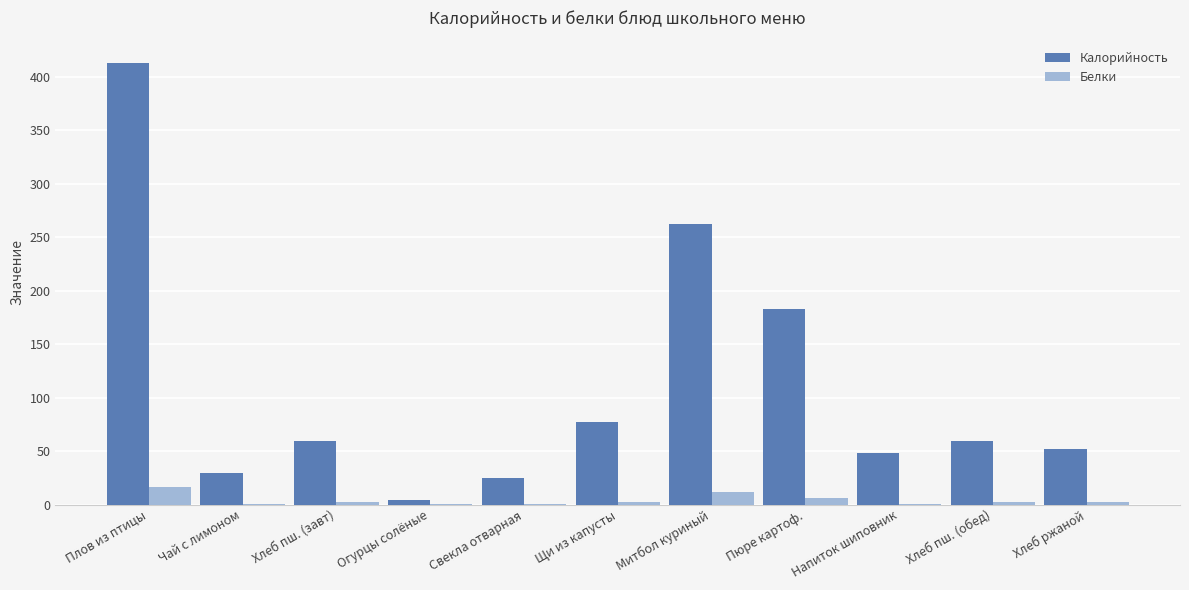

True or false: Калорийность has a value of 262.6 at Митбол куриный.

True